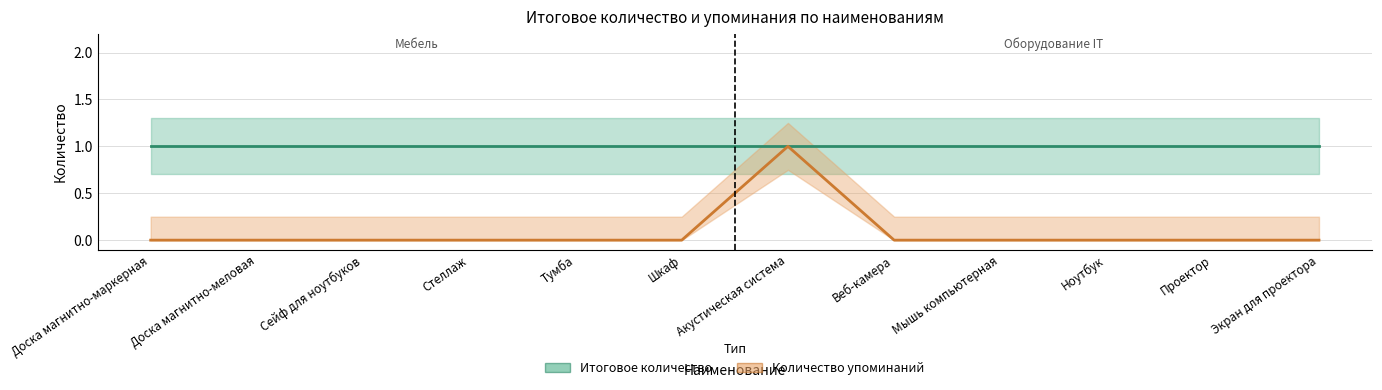

True or false: Итоговое количество and Количество упоминаний cross at least once.

False